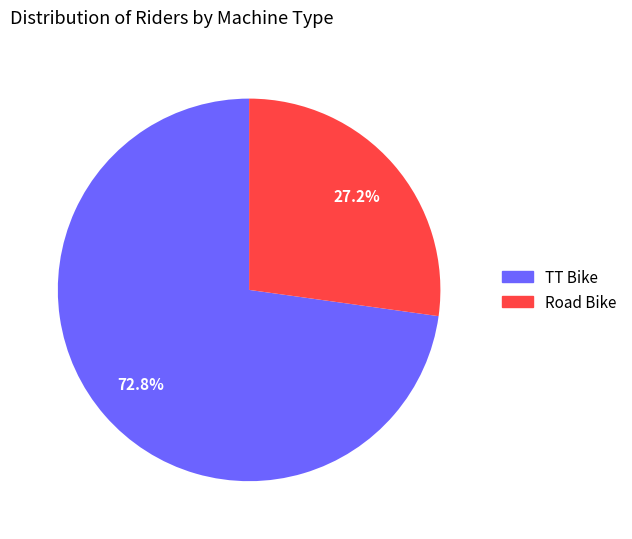

Which has a higher value, Road Bike or TT Bike?

TT Bike